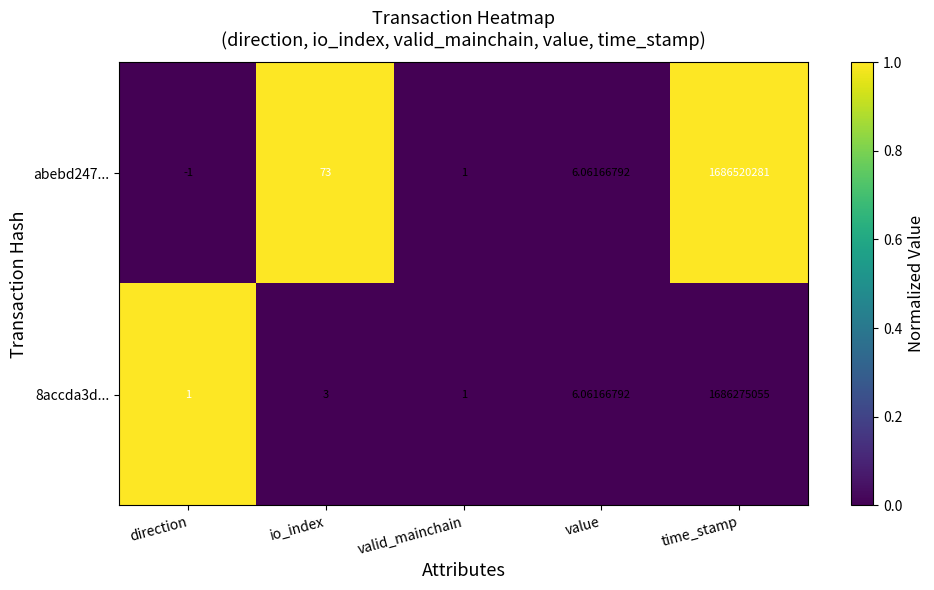

Is the value of abebd247... at io_index greater than the value of 8accda3d... at valid_mainchain?

Yes